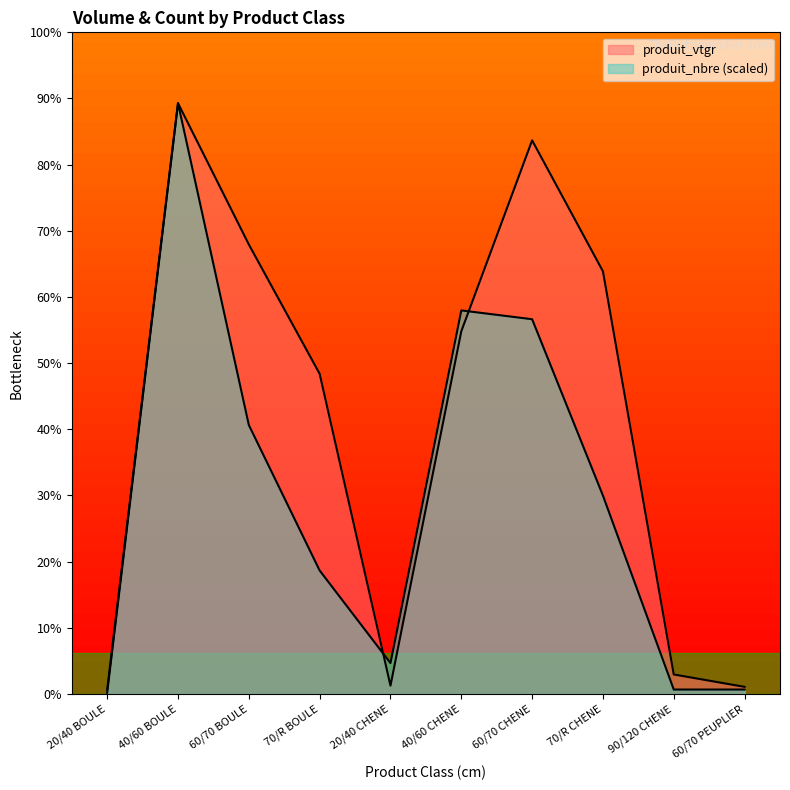

At which category does the chart reach its minimum across all series?

20/40 BOULE